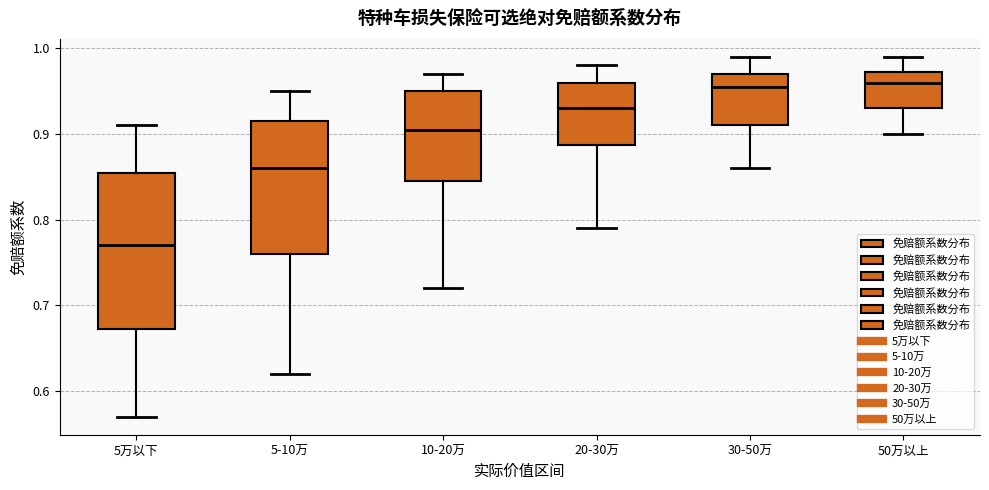

Where is the upper edge of the box for 5-10万 on the y-axis? The values are not printed on the chart, so give them approximately, as read against the axis.

0.92